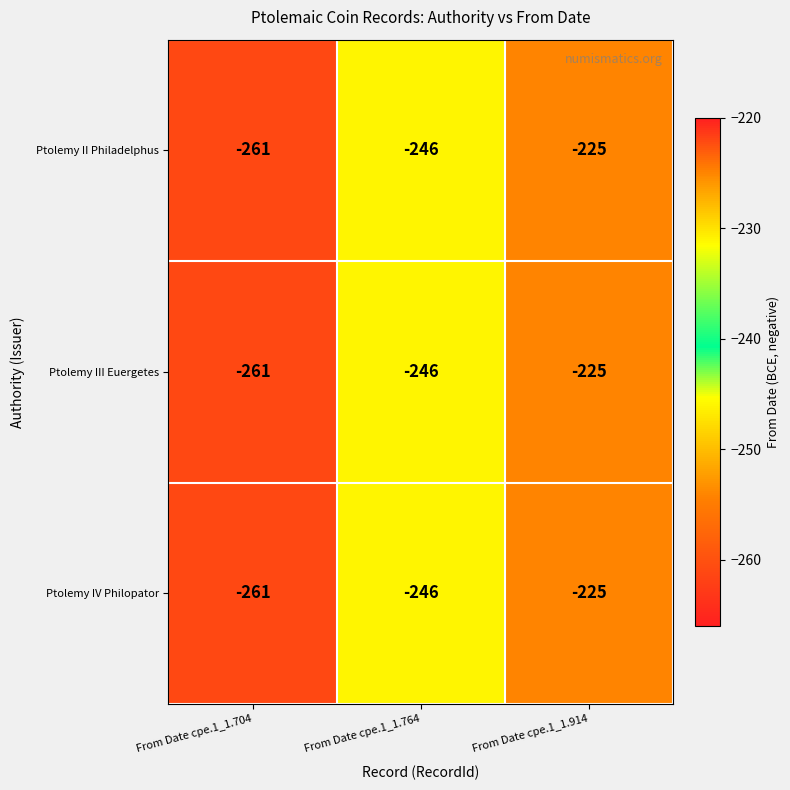

Rank the categories by Ptolemy IV Philopator value from lowest to highest.

From Date cpe.1_1.704, From Date cpe.1_1.764, From Date cpe.1_1.914